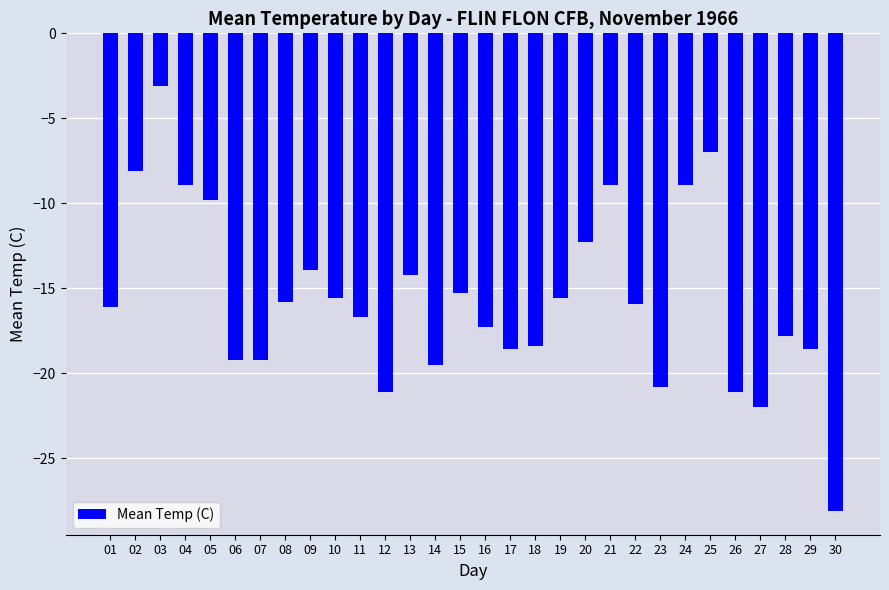

Which has a higher value, 25 or 15?

25